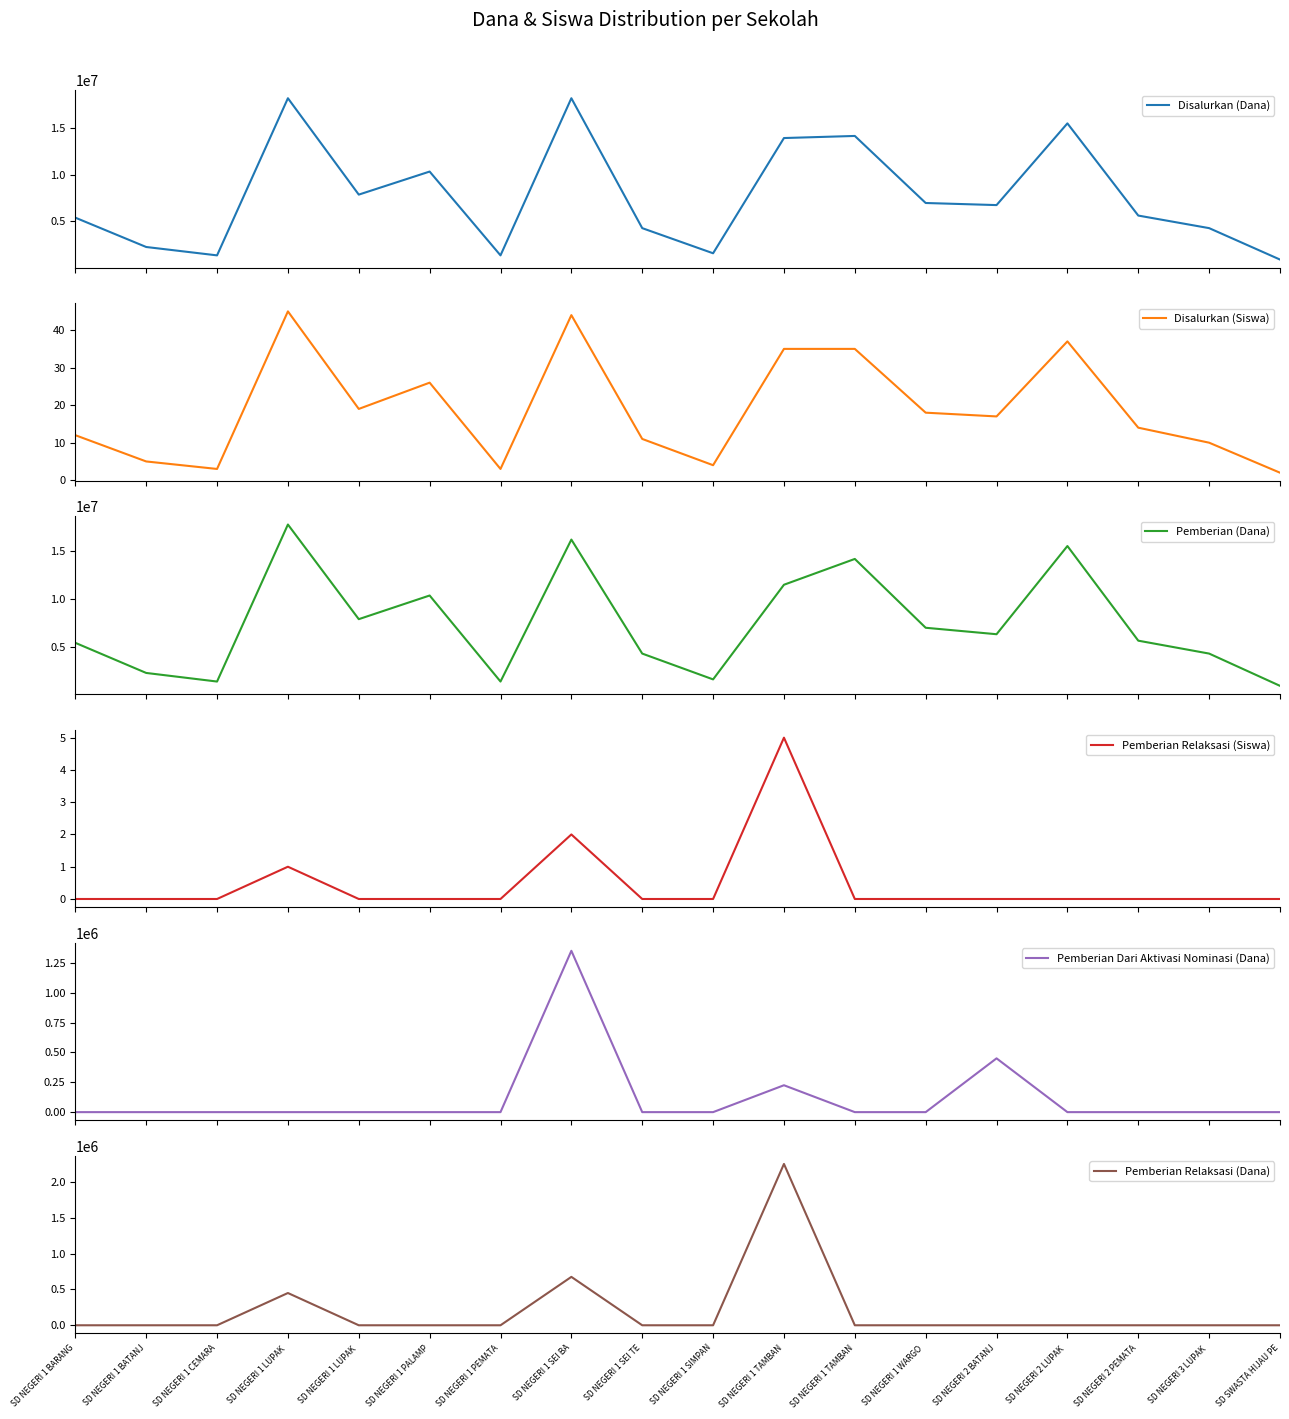

What is the label of the 16th point from the left?

SD NEGERI 2 PEMATA